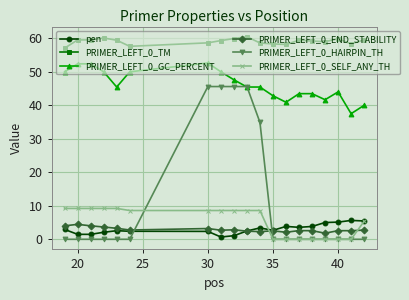

Which series has the largest range (max minus min)?

PRIMER_LEFT_0_HAIRPIN_TH